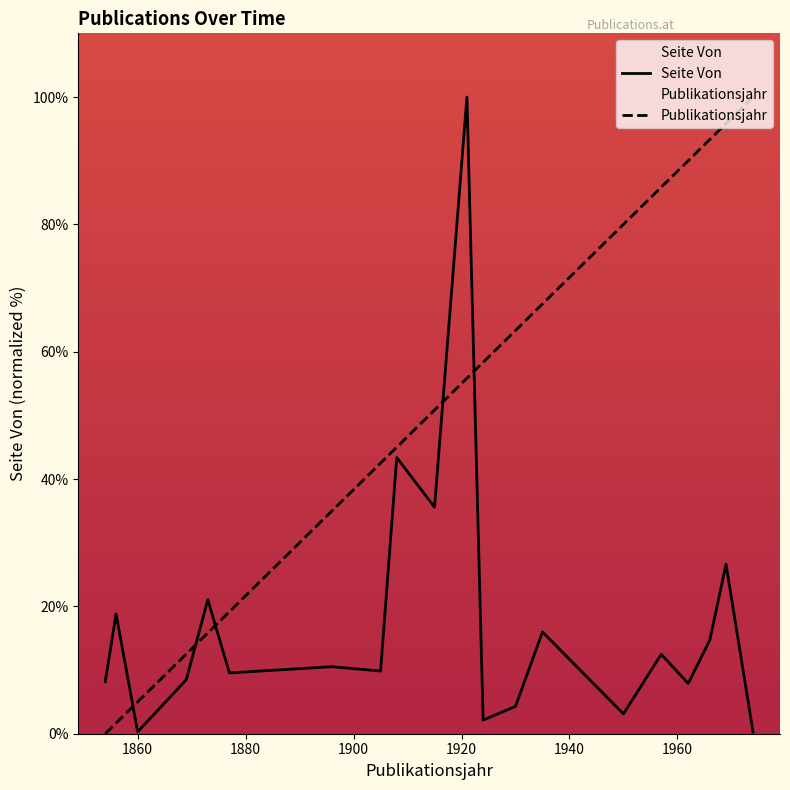

The value of Publikationsjahr at 1854 is 0.0. True or false?

True